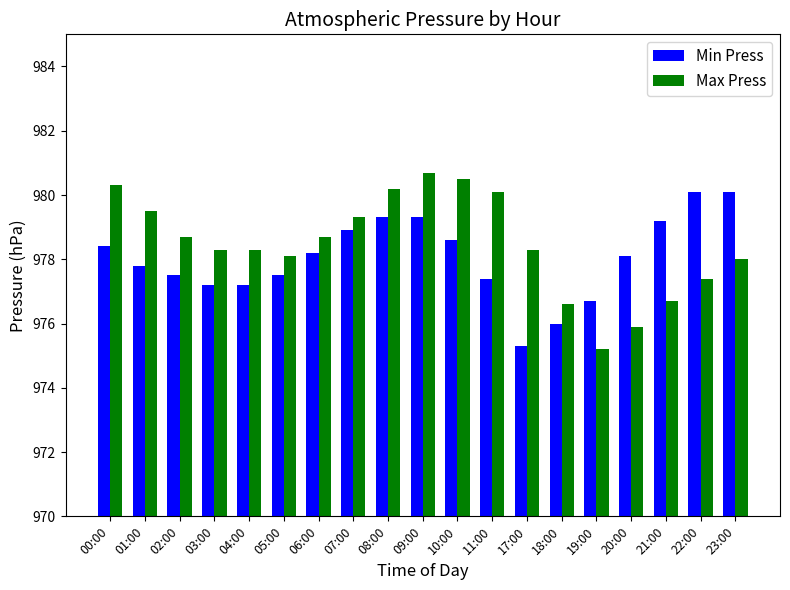

How many data points in Min Press are above 978?

10